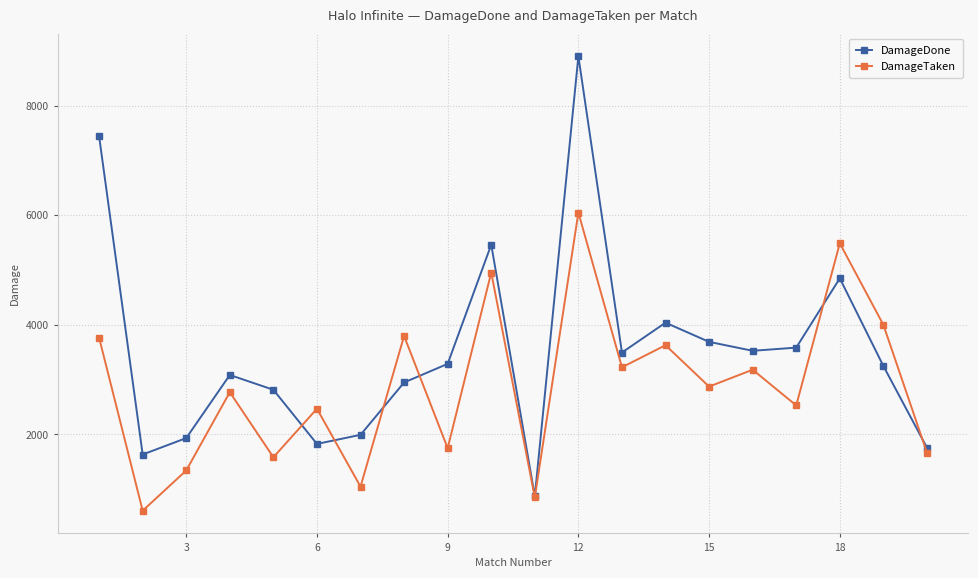

True or false: DamageTaken has more than 1 interior local peaks.

True